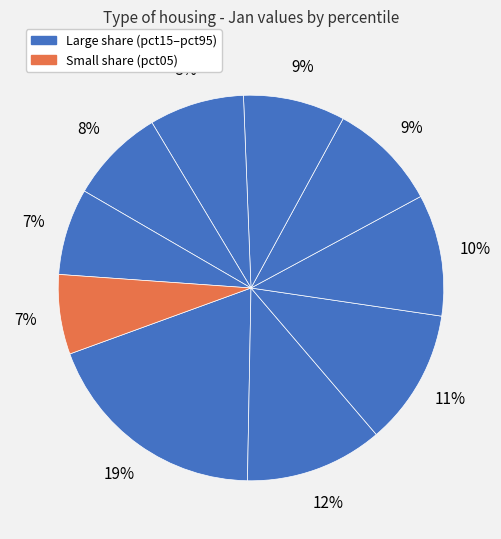

Count the number of slices in the pie.

10